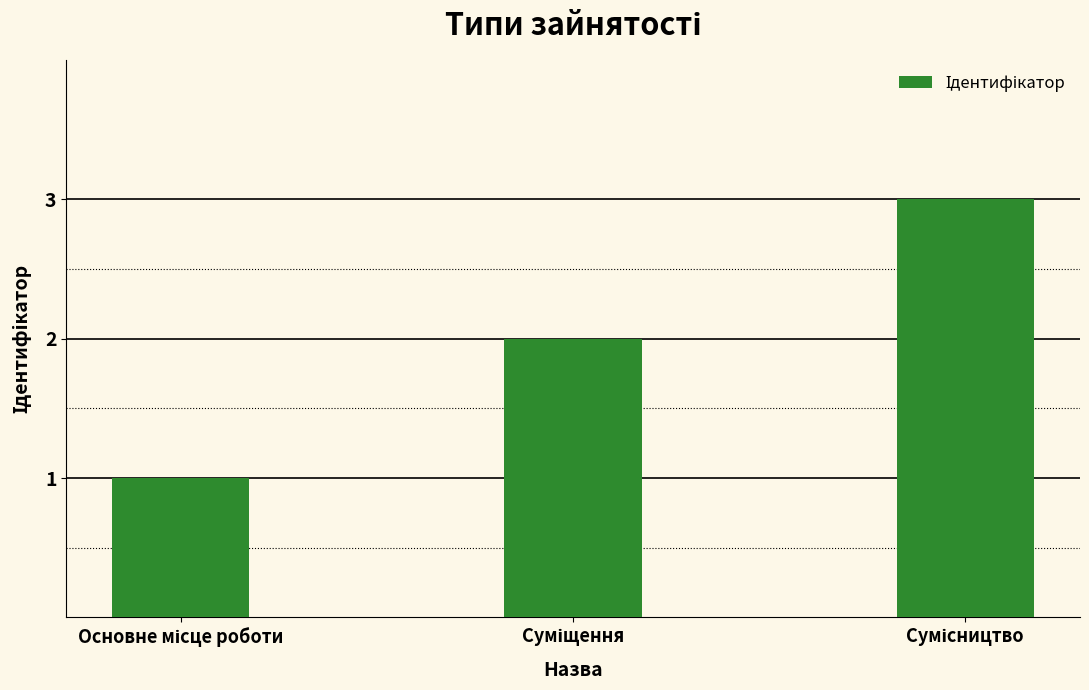

What is the sum of all values?

6